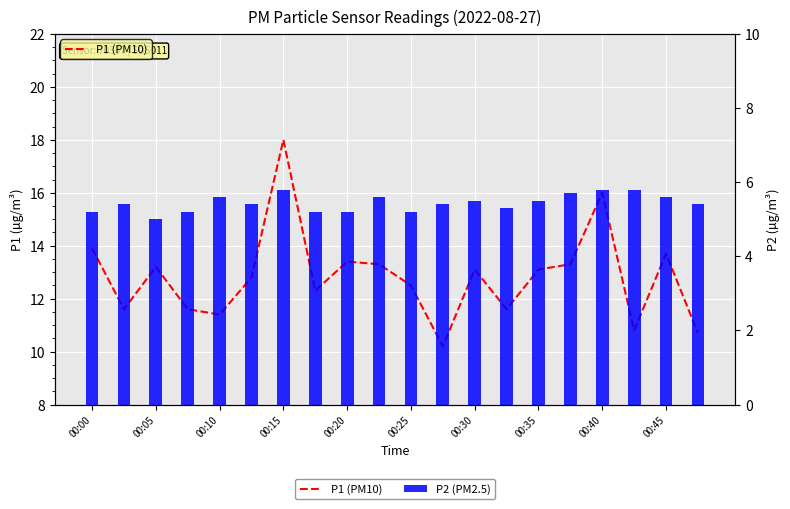

What is the spread (max minus min) of values at 11?

4.8